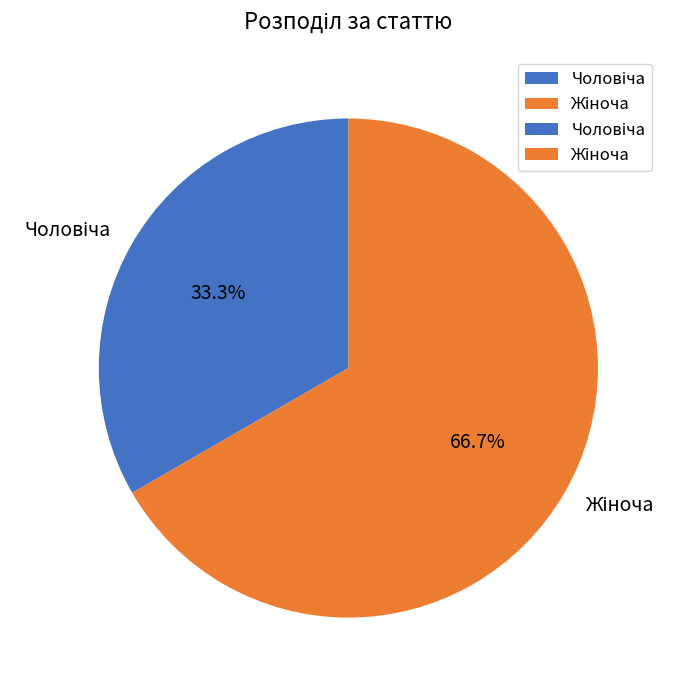

Is there a majority slice in this chart?

Yes